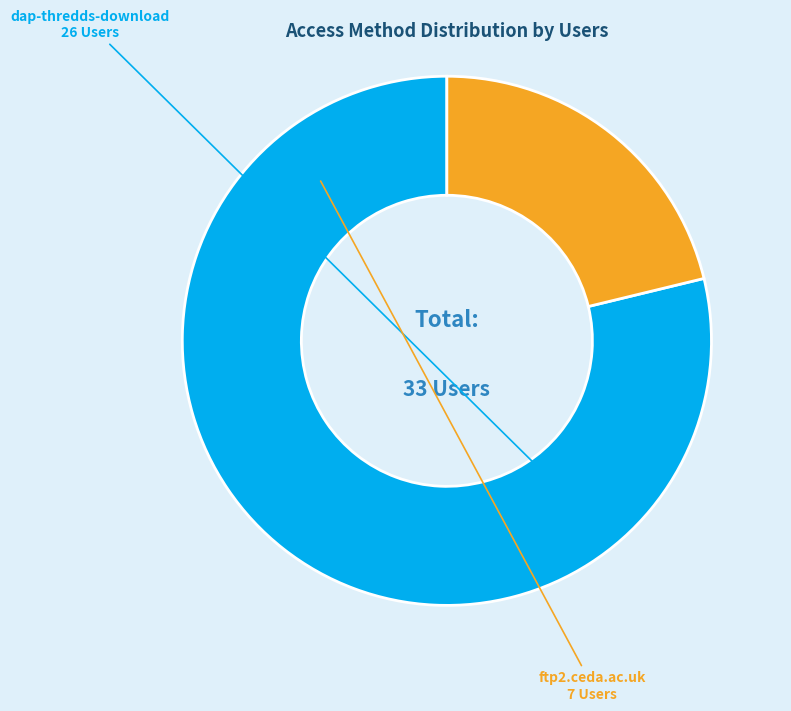

True or false: dap-thredds-download accounts for 66% of the total.

False